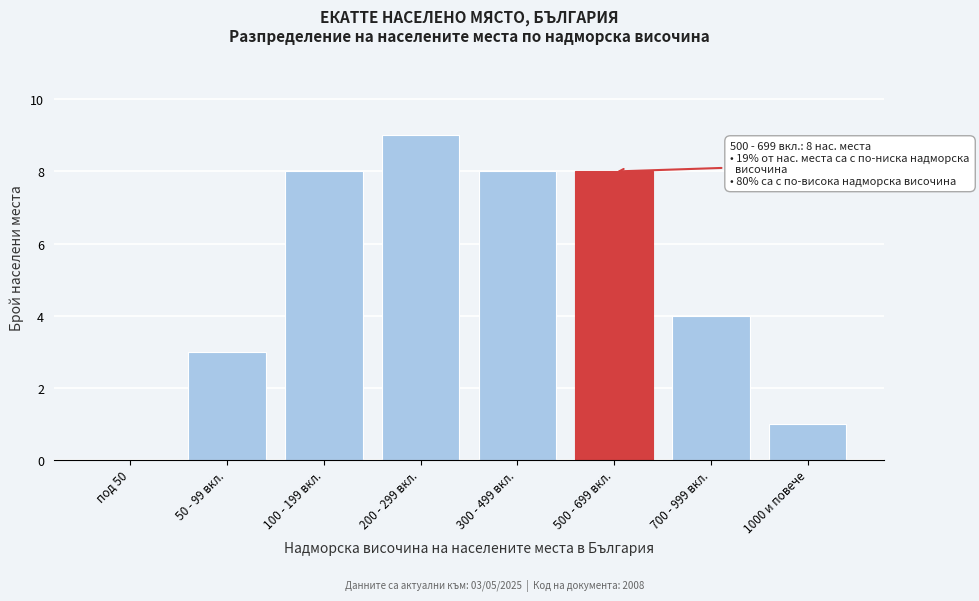

Reading left to right, list all the values displayed in this chart.

под 50=0	50 - 99 вкл.=3	100 - 199 вкл.=8	200 - 299 вкл.=9	300 - 499 вкл.=8	500 - 699 вкл.=8	700 - 999 вкл.=4	1000 и повече=1